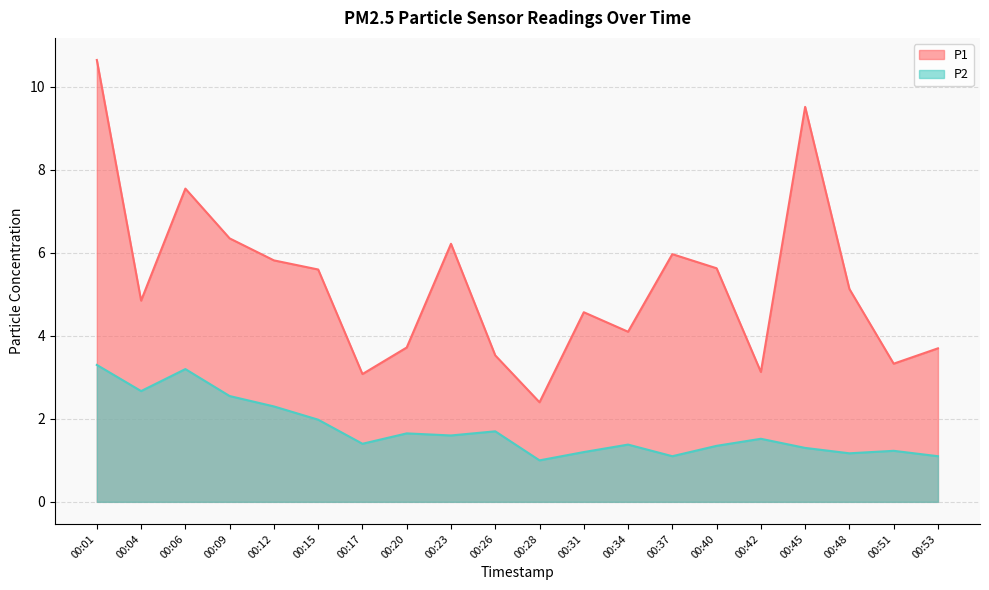

Reading left to right, extract all data points from this chart.

P1: 10.7	4.8	7.5	6.3	5.8	5.6	3.1	3.7	6.2	3.5	2.4	4.6	4.1	6.0	5.6	3.1	9.5	5.1	3.3	3.7
P2: 3.3	2.7	3.2	2.5	2.3	2.0	1.4	1.6	1.6	1.7	1.0	1.2	1.4	1.1	1.4	1.5	1.3	1.2	1.2	1.1